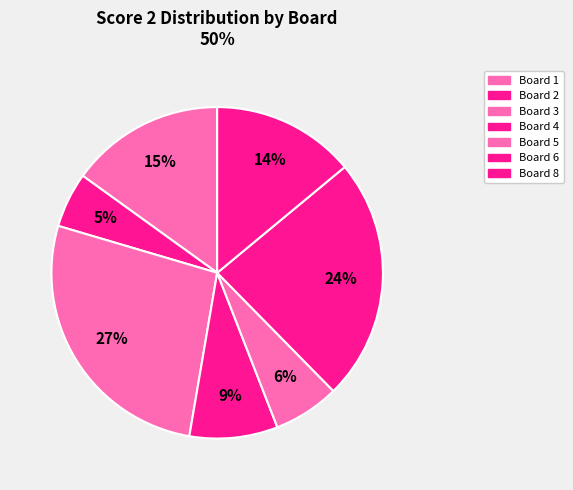

How many slices are in this pie chart?

7